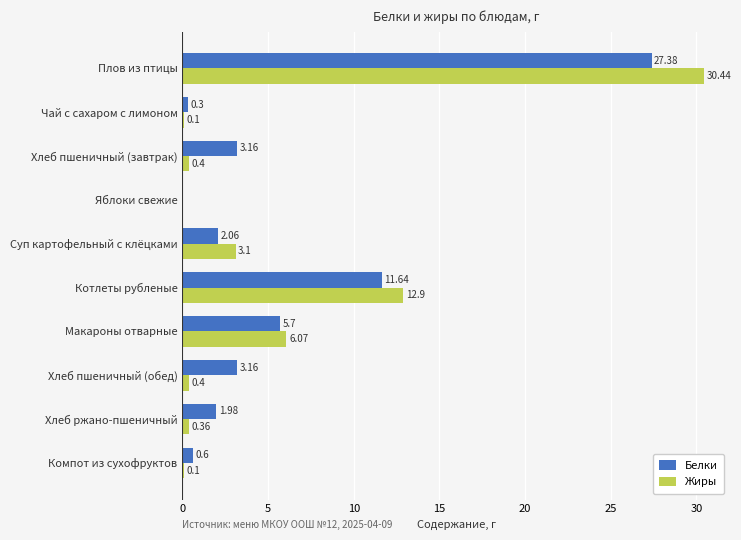

Which series changed the most between Суп картофельный с клёцками and Макароны отварные?

Белки